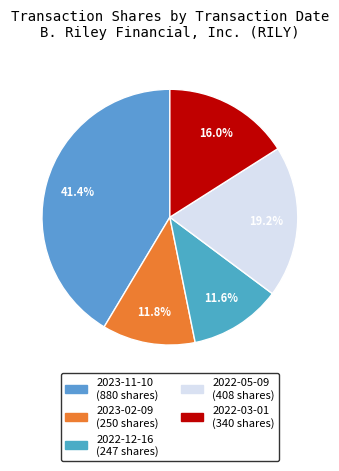

Does 2023-02-09 represent more than half of the total?

No